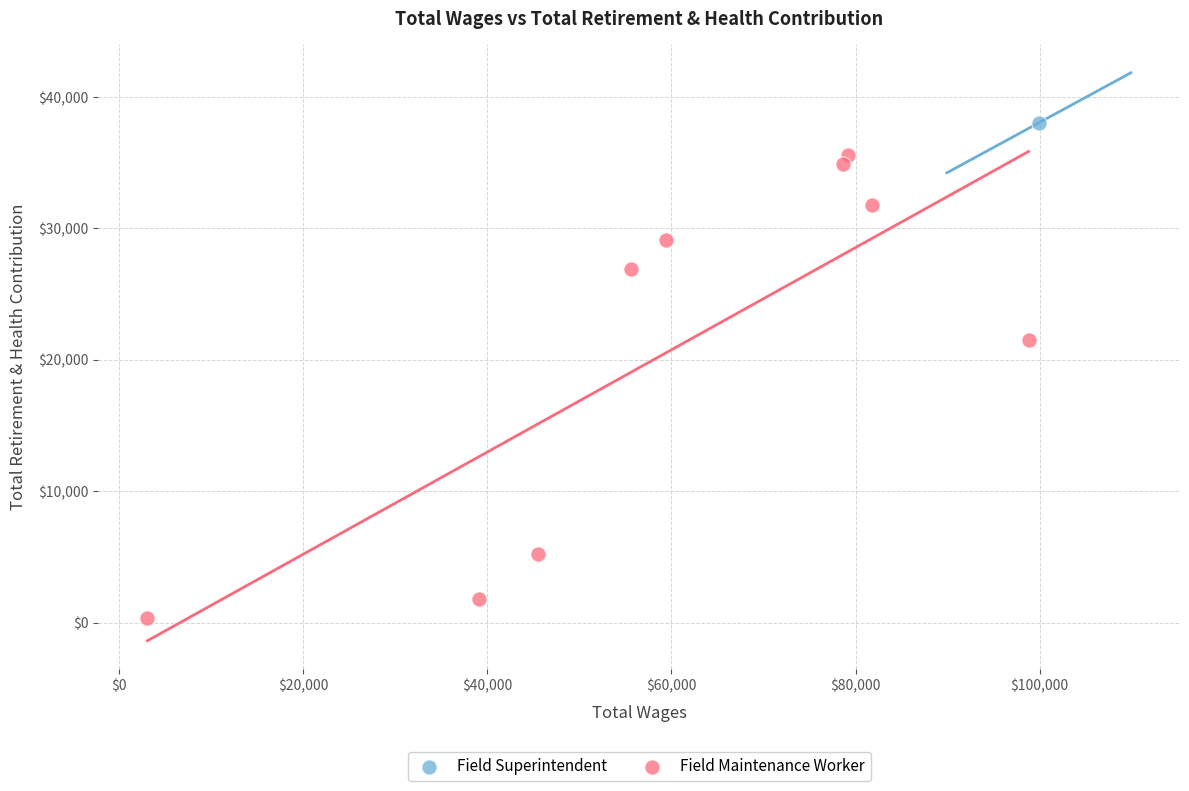

What are all the series names shown in the legend?

Field Superintendent, Field Maintenance Worker